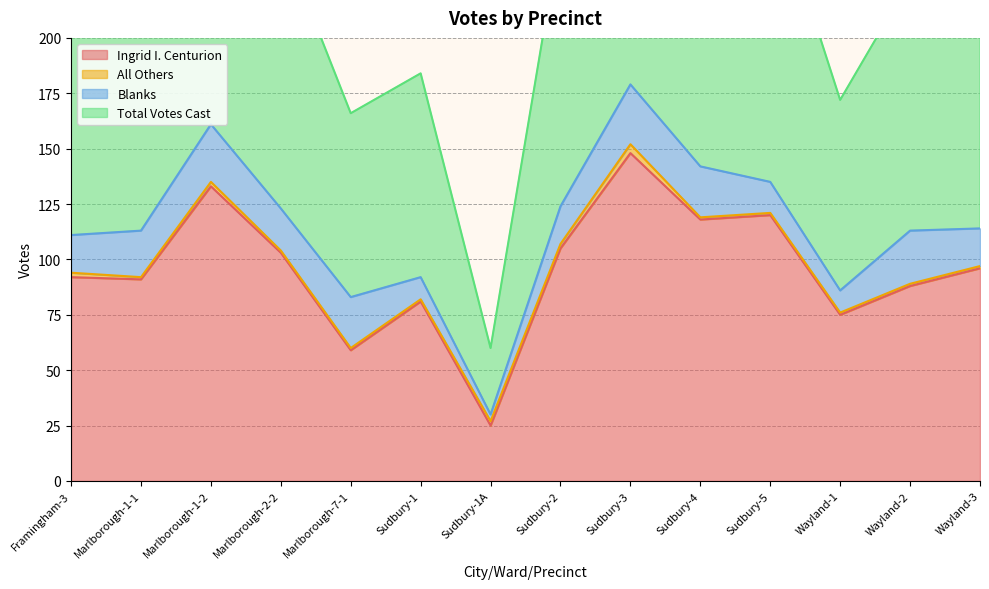

What is the smallest value displayed?

25